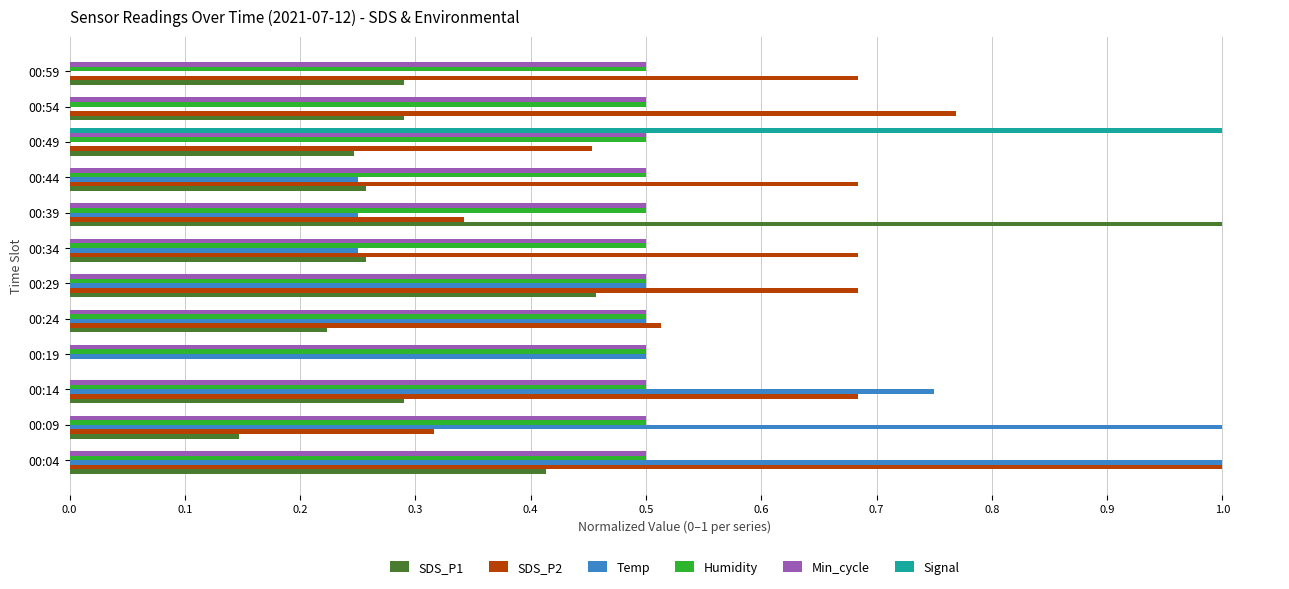

What is the sum of all Signal values?

1.0